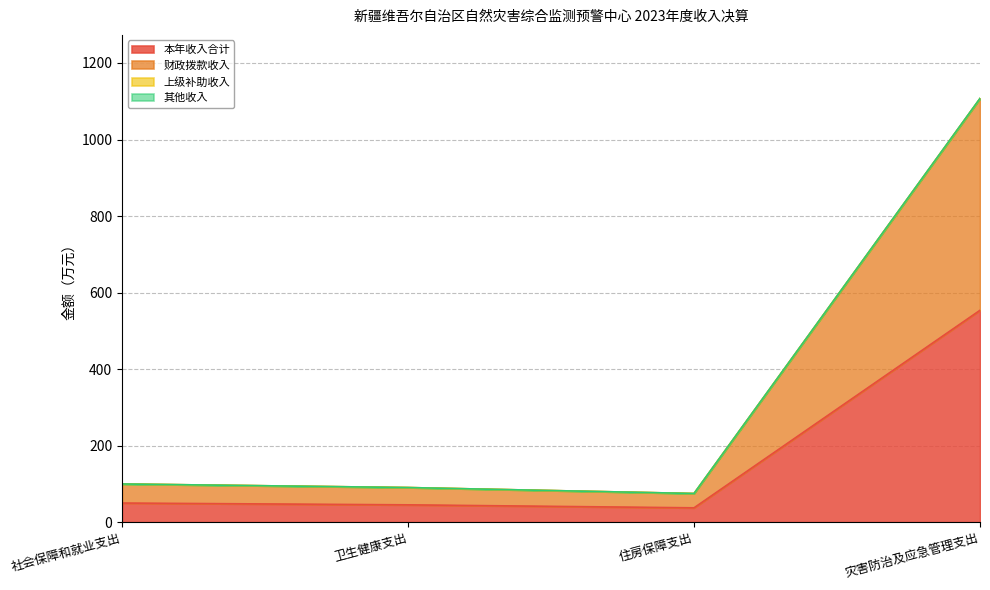

What is the value of the 本年收入合计 point at the 4th from the left?

553.7